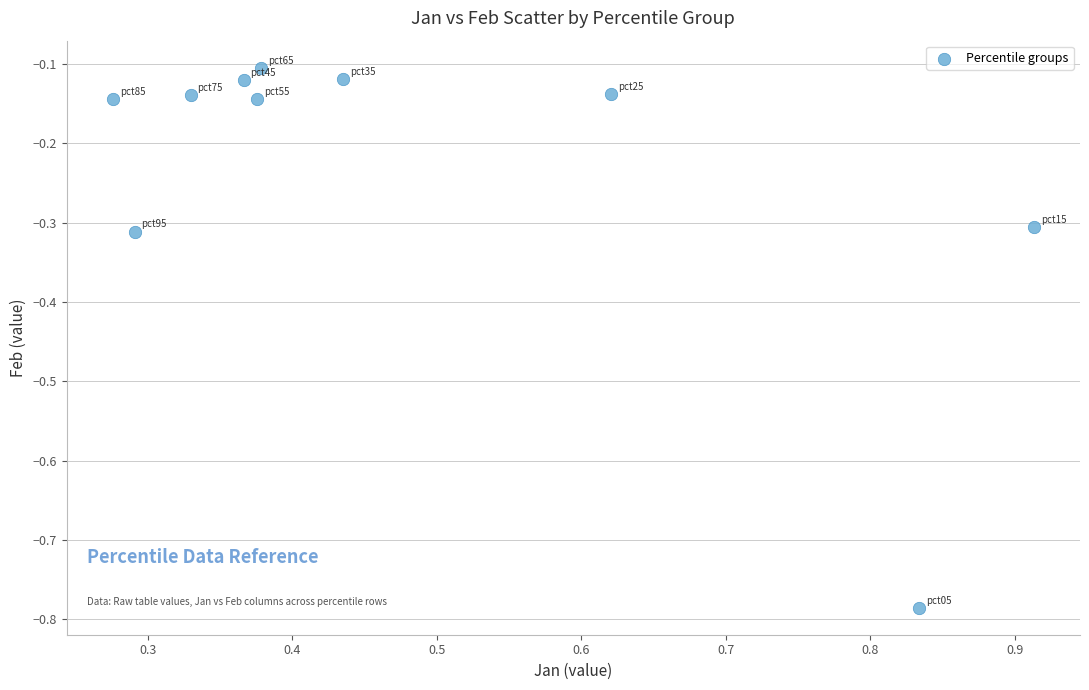

What is the range of X values (max minus min)?

0.6